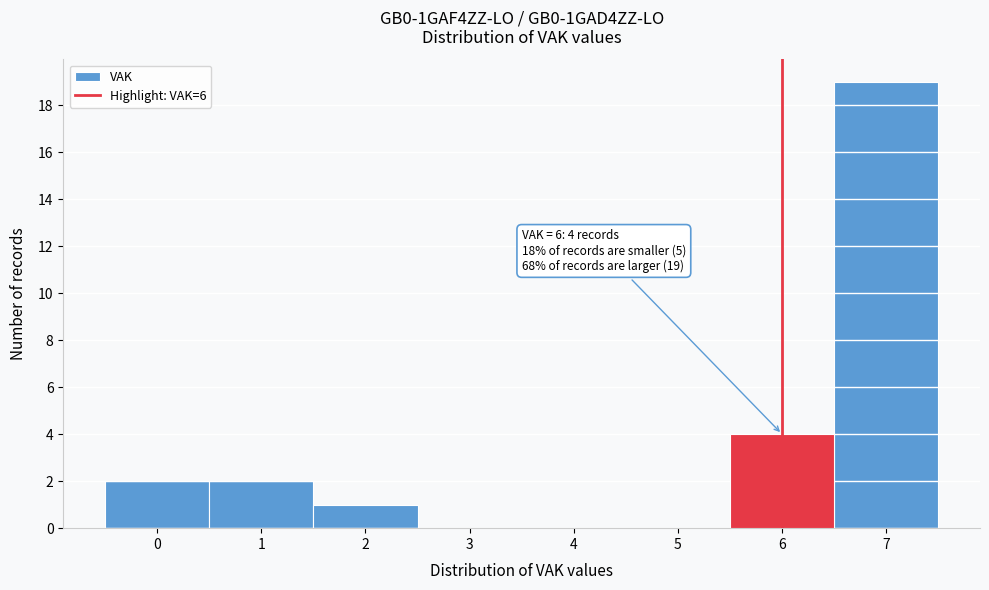

Which range on the x-axis has the tallest bar?

6.5 to 7.5